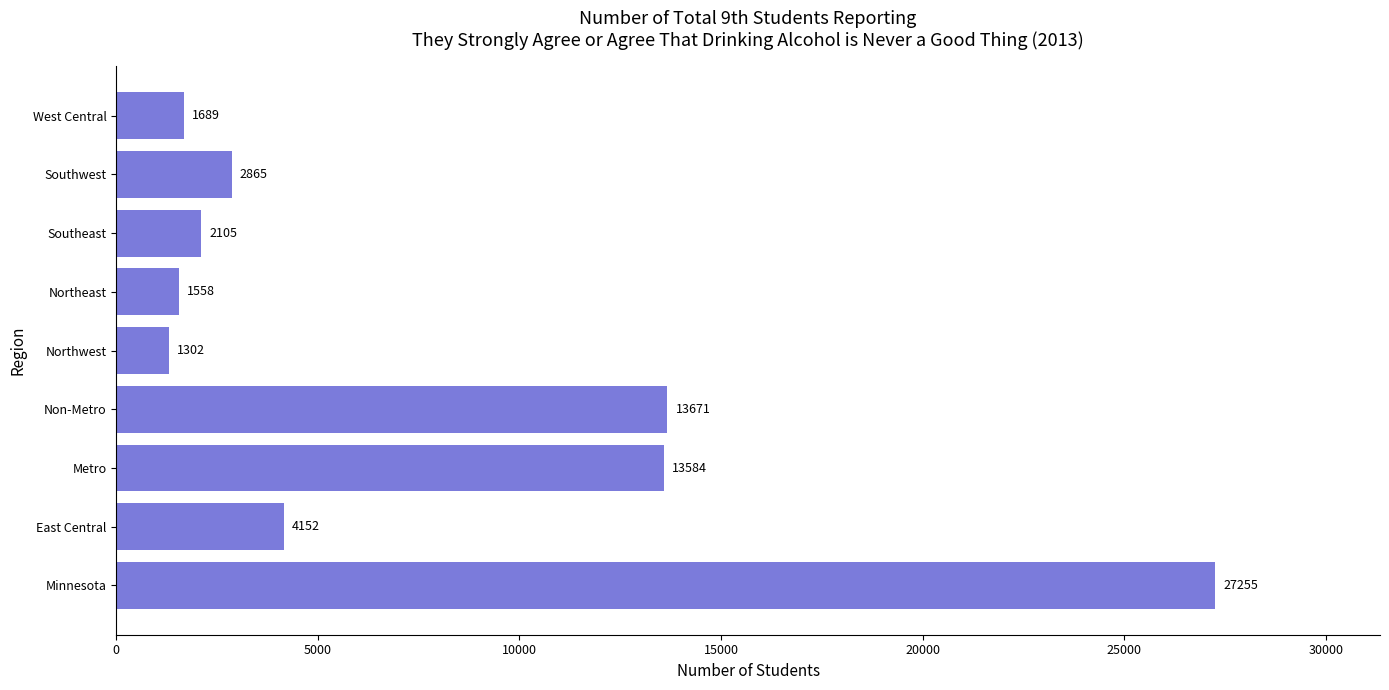

What is the difference between the maximum and second lowest values?

25697